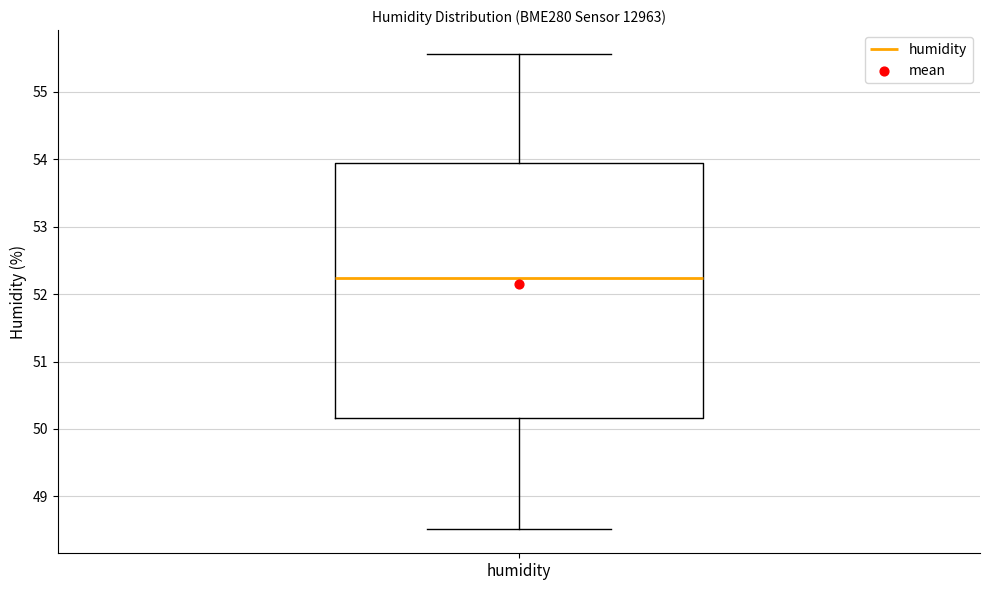

Transcribe this box plot: give where the median line is, the range the box spans, and where the two whiskers end, as read against the y-axis. The values are not printed on the chart, so give them approximately, as read against the axis.

median 52.2, box 50.2 to 53.9, whiskers 48.5 to 55.6